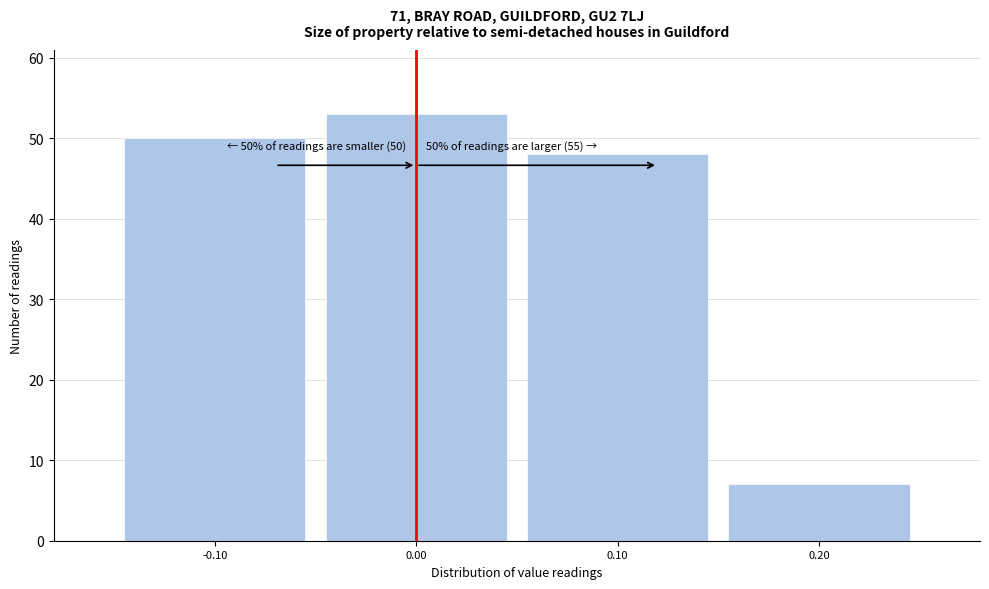

Reading left to right, transcribe all the data shown in this chart.

-0.10=50	0.00=53	0.10=48	0.20=7